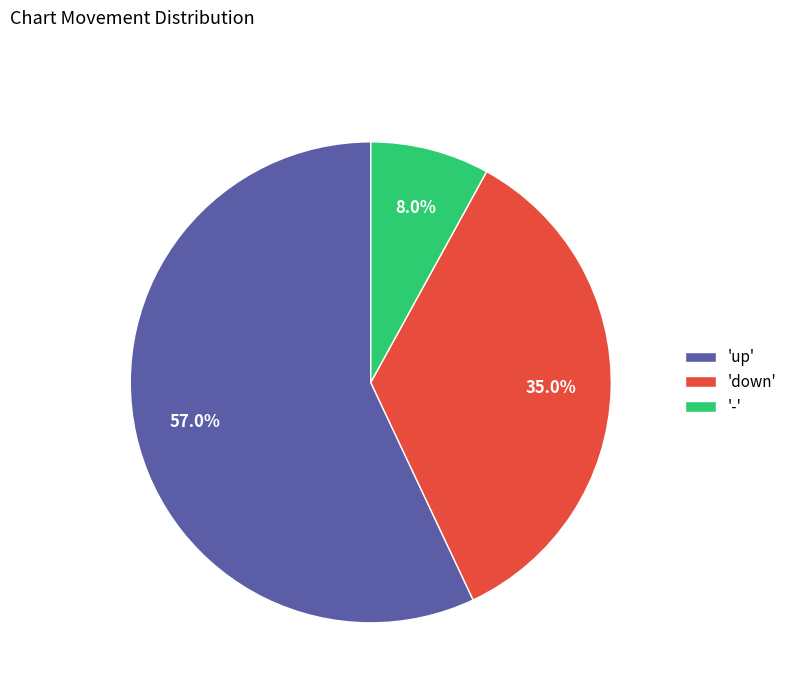

What is the largest slice in the pie chart?

'up'